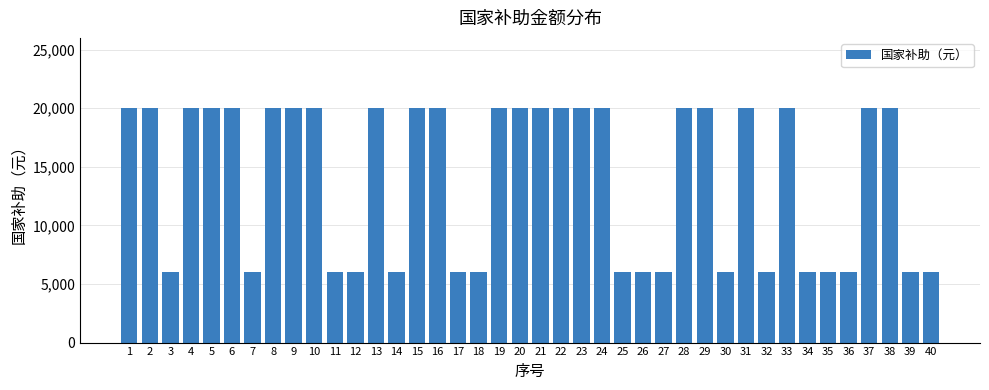

What is the difference between the maximum and minimum values?

14000